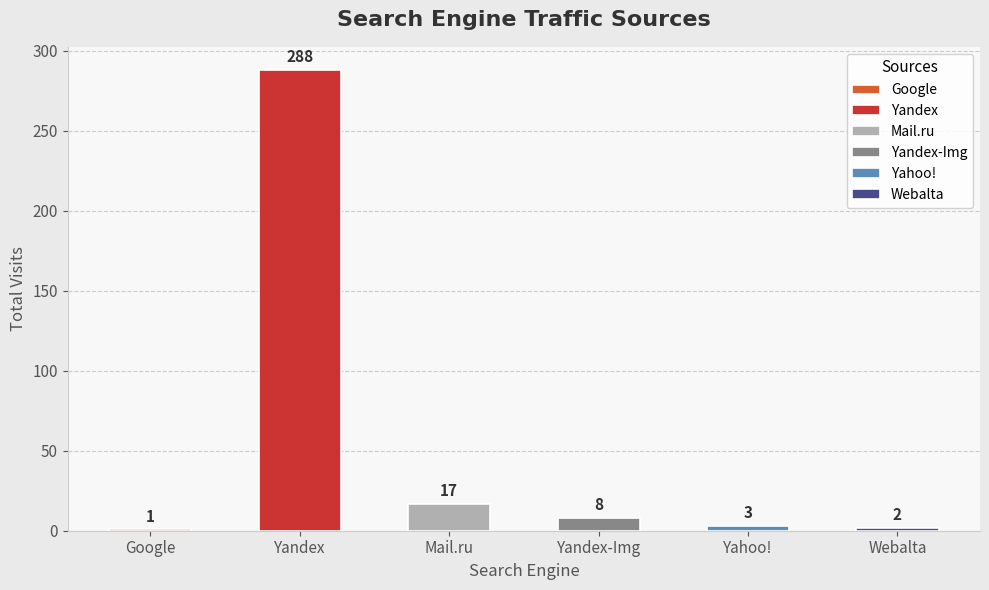

Reading left to right, extract all data points from this chart.

1	288	17	8	3	2